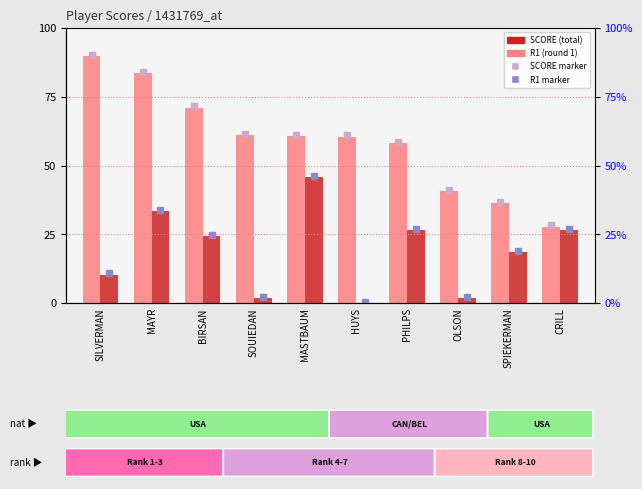

Is the value of SCORE at SPIEKERMAN greater than the value of R1 at MASTBAUM?

No